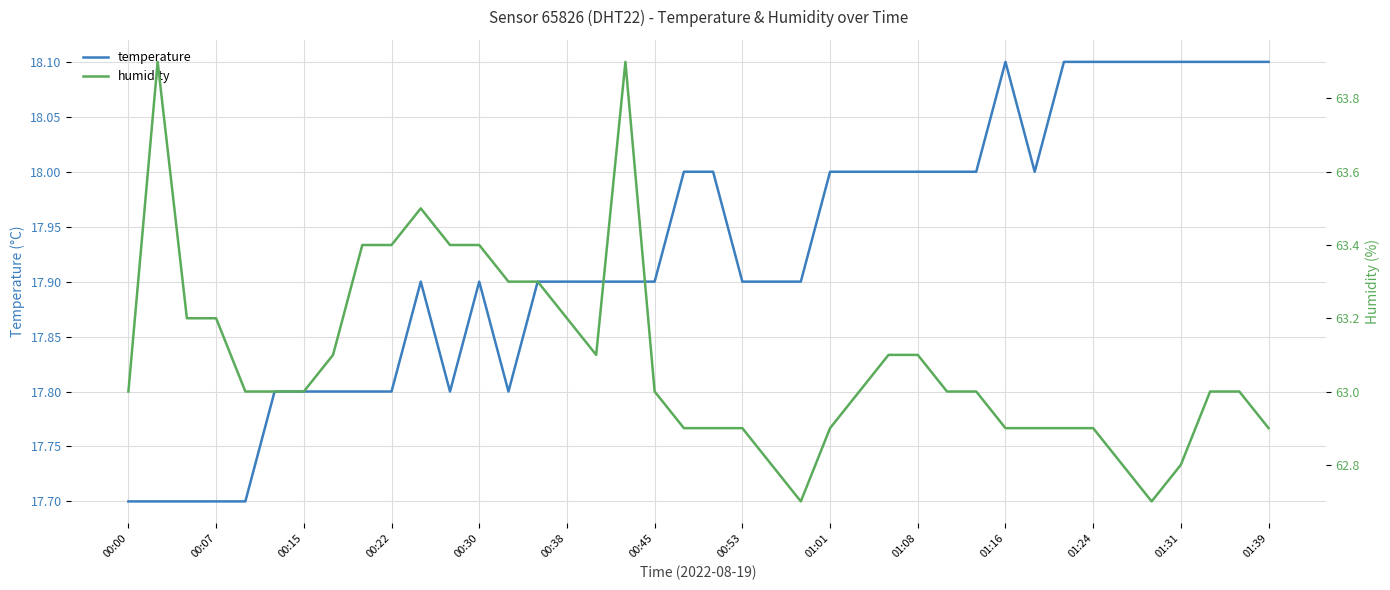

What is the highest value of the temperature series?

18.1